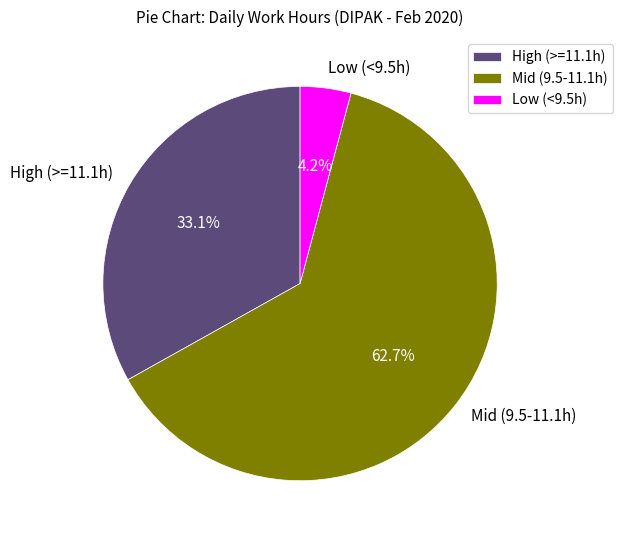

To the nearest percent, what is the average slice percentage?

33%